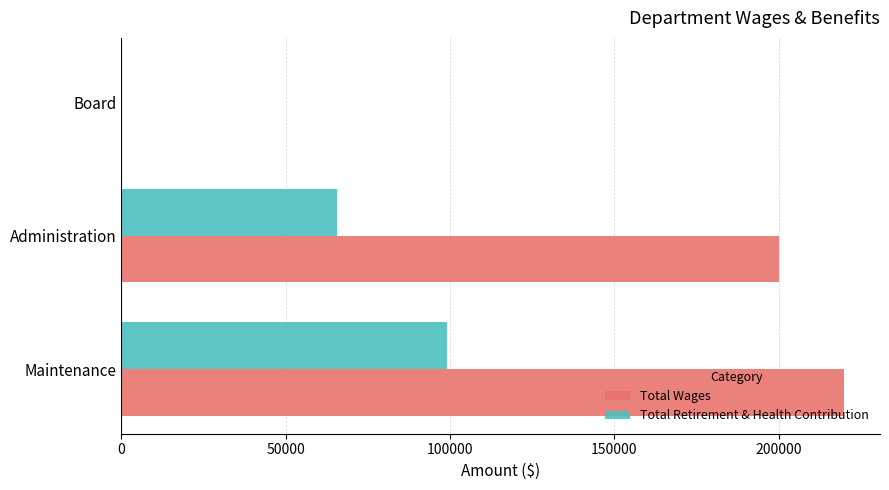

At which category does the chart reach its peak across all series?

Maintenance